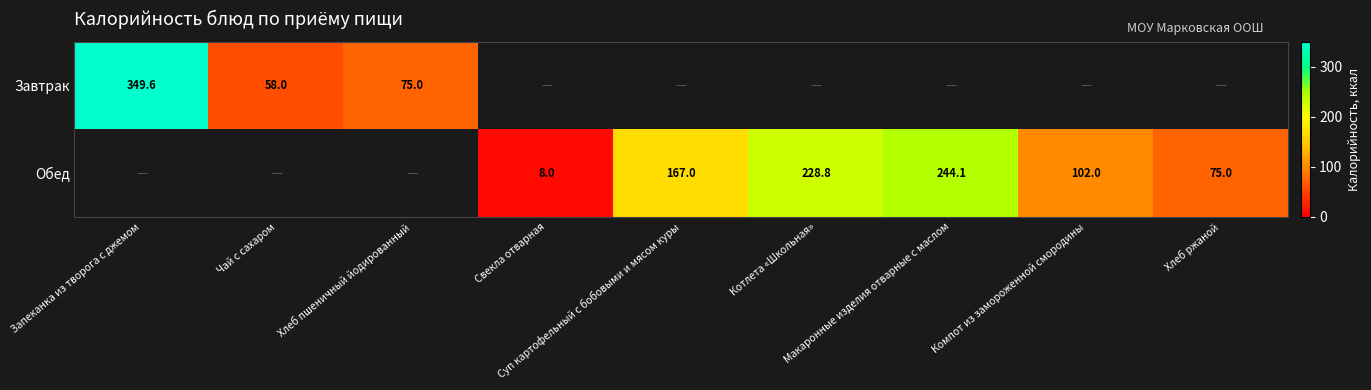

Rank the series by their maximum value, from highest to lowest.

Завтрак, Обед